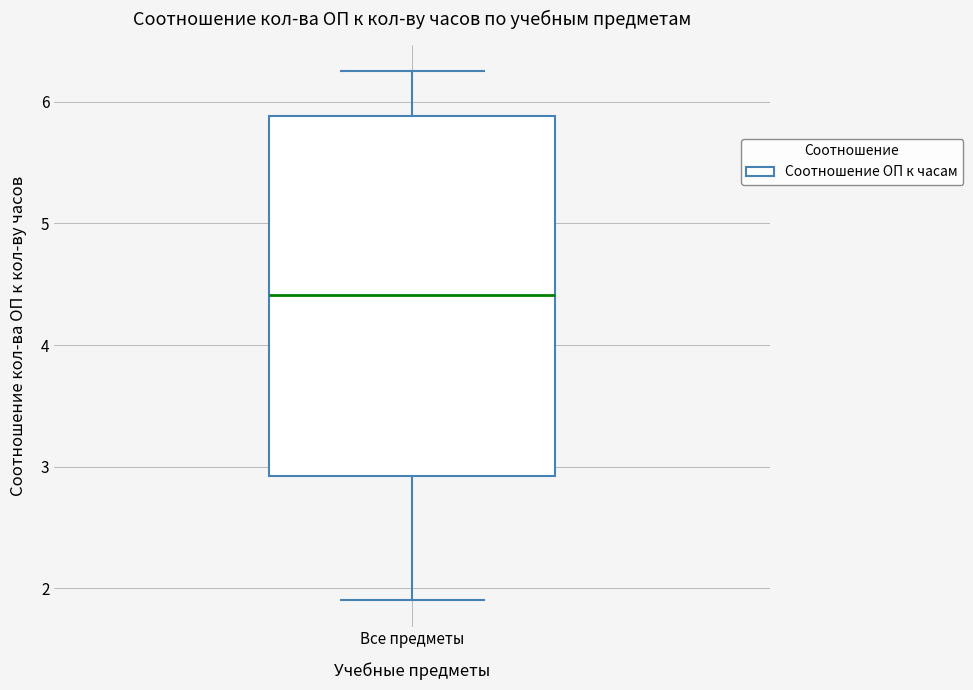

Where is the upper edge of the box for Все предметы on the y-axis? The values are not printed on the chart, so give them approximately, as read against the axis.

5.9